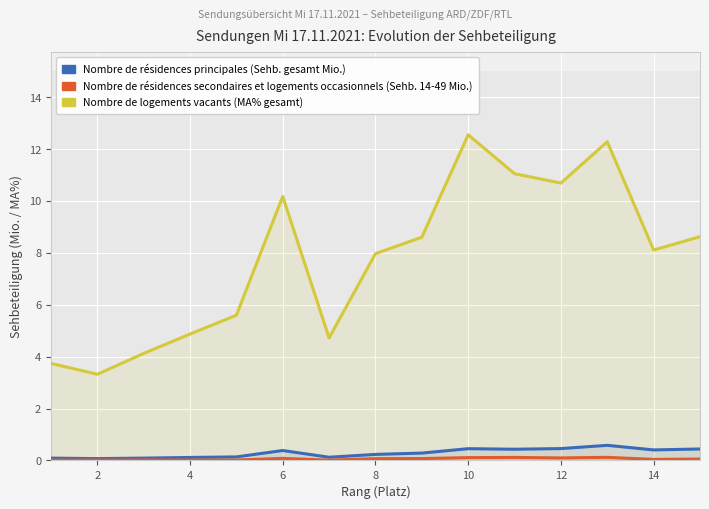

Is the value of Nombre de logements vacants (MA% gesamt) at 14 greater than the value of Nombre de résidences secondaires et logements occasionnels (Sehb. 14-49 Mio.) at 10?

Yes